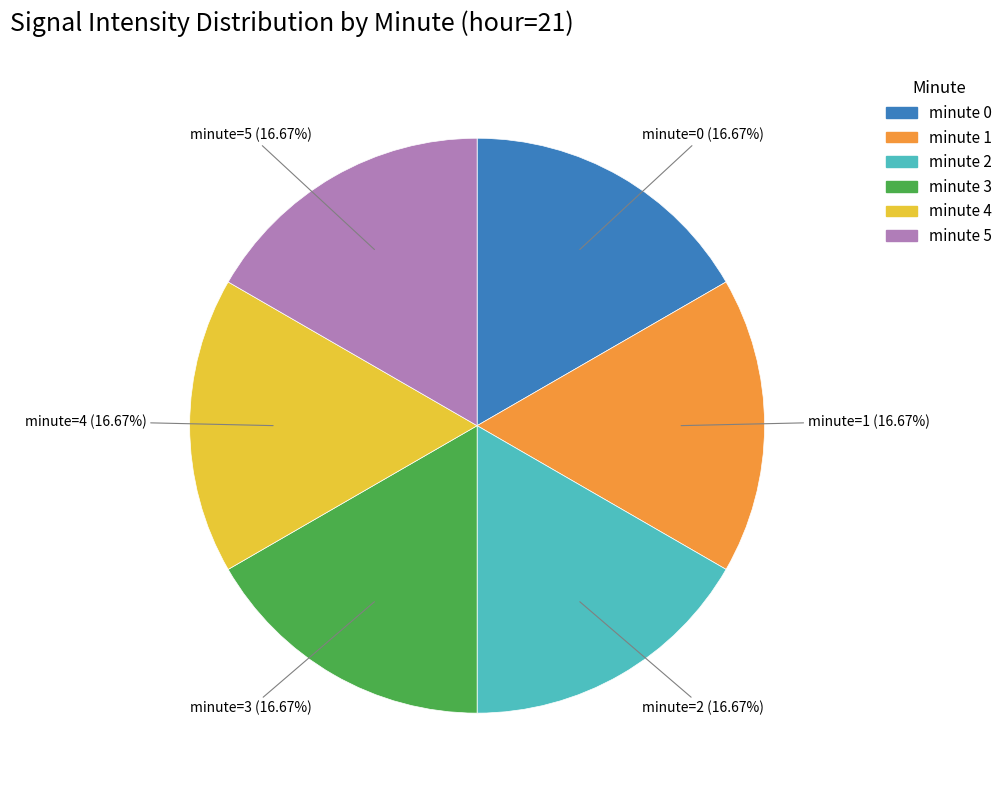

Does any single category account for the majority?

No